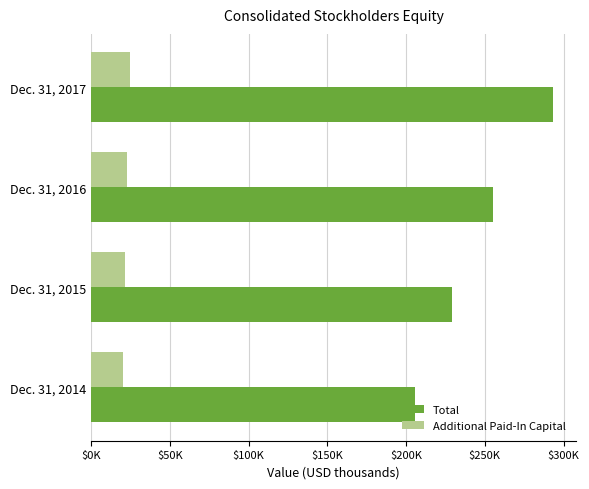

What position from the left is $150K?

4